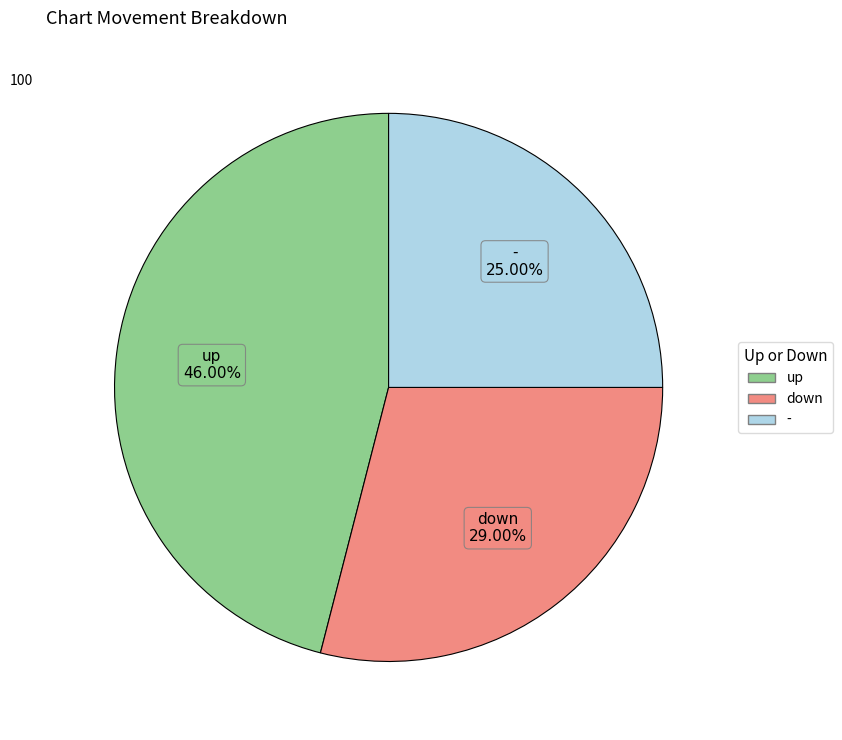

Is down the majority of the pie?

No